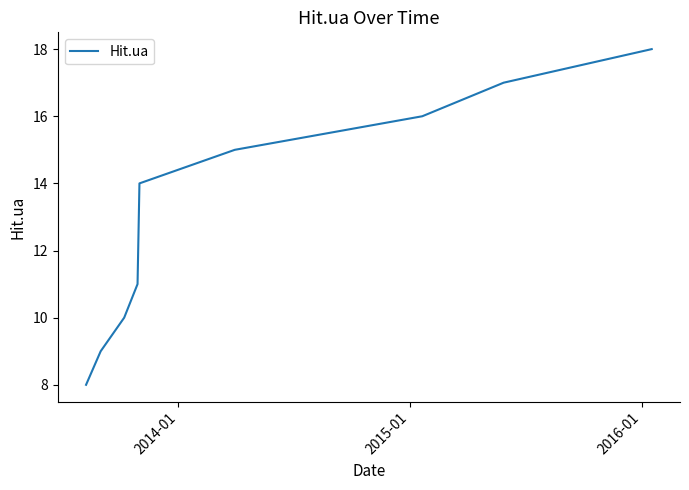

What is the greatest value displayed?

18